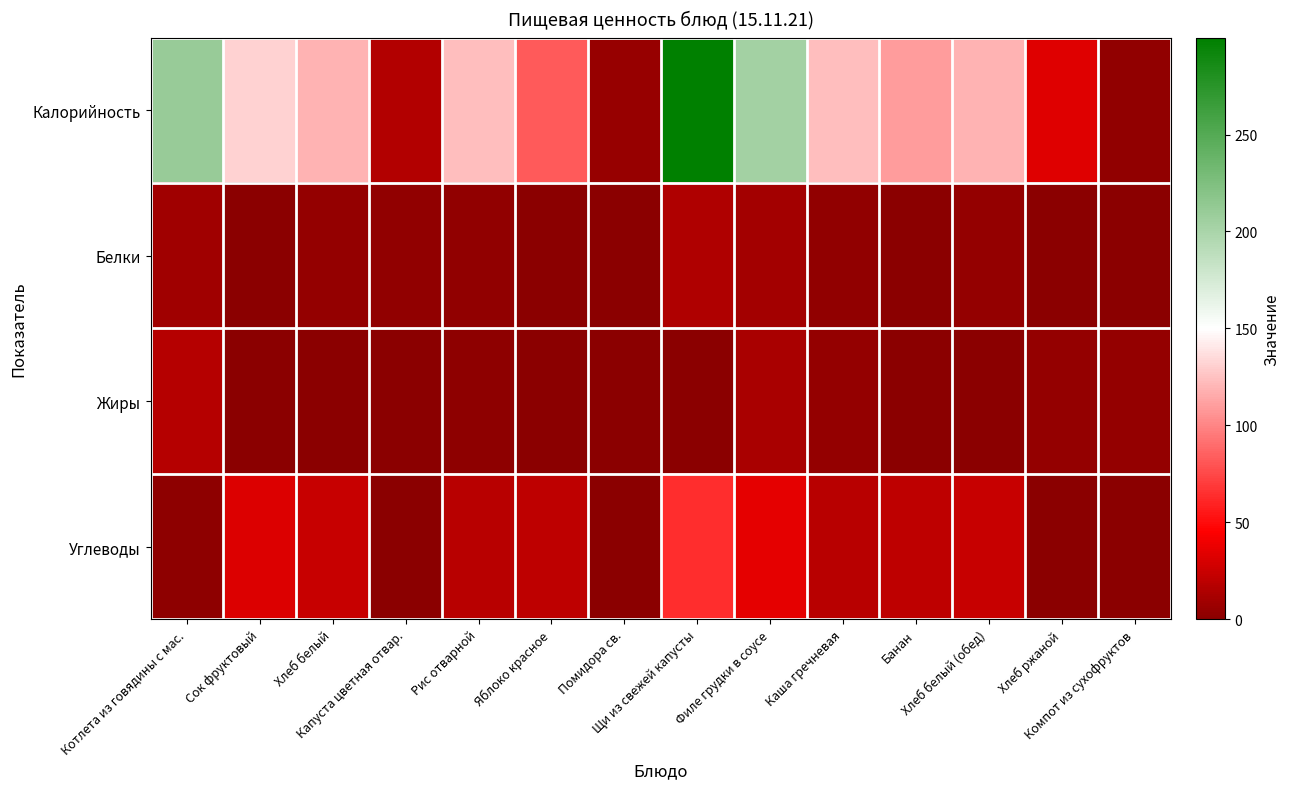

Between Хлеб ржаной and Хлеб белый, which is larger?

Хлеб белый